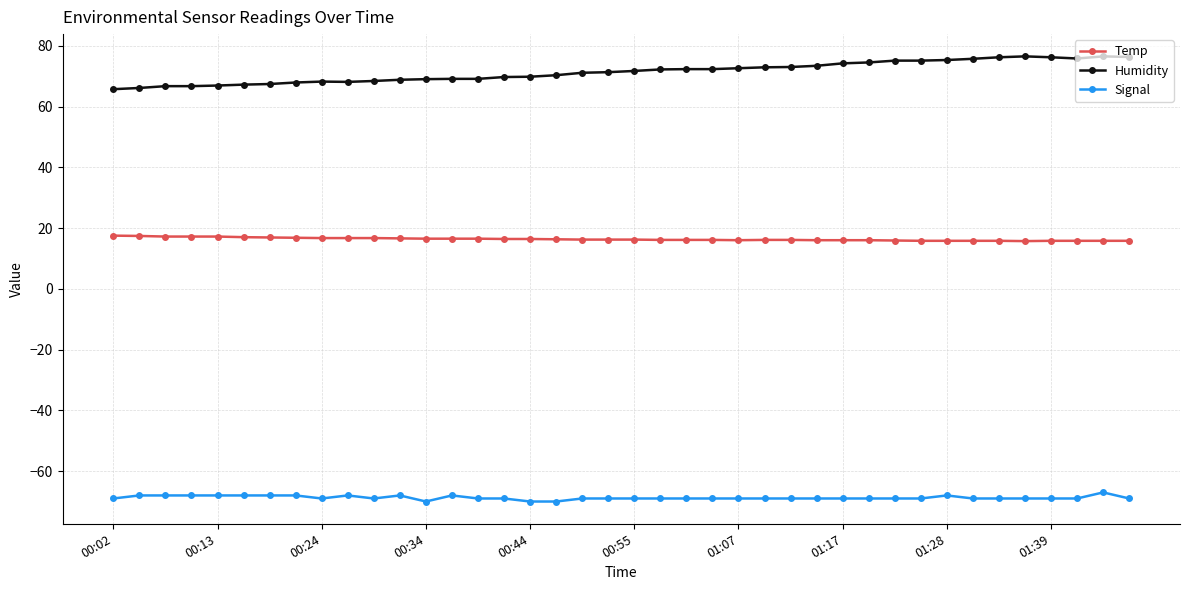

How many distinct data groups are displayed?

3